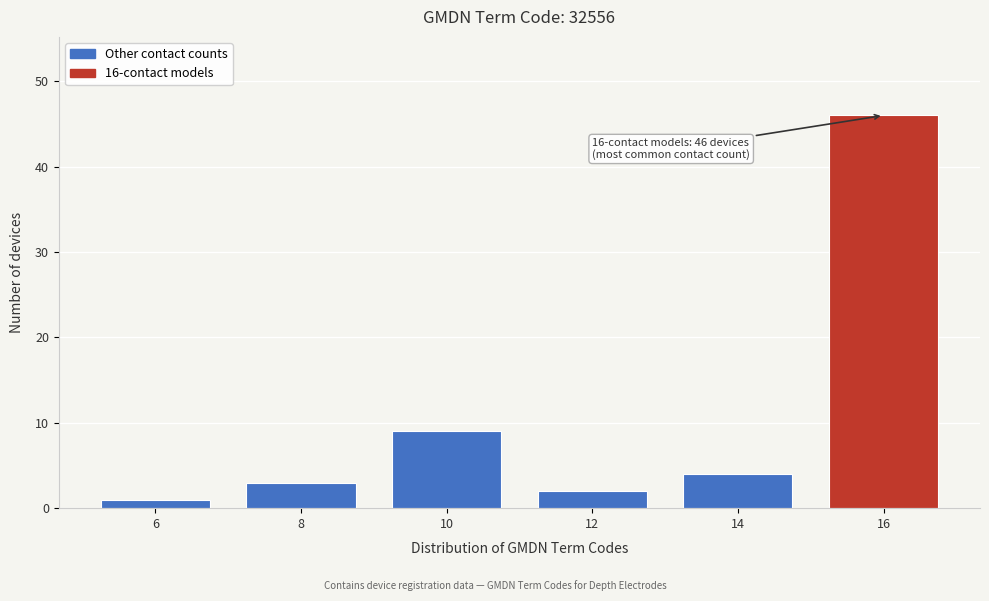

Reading right to left, extract all data points from this chart.

46	4	2	9	3	1